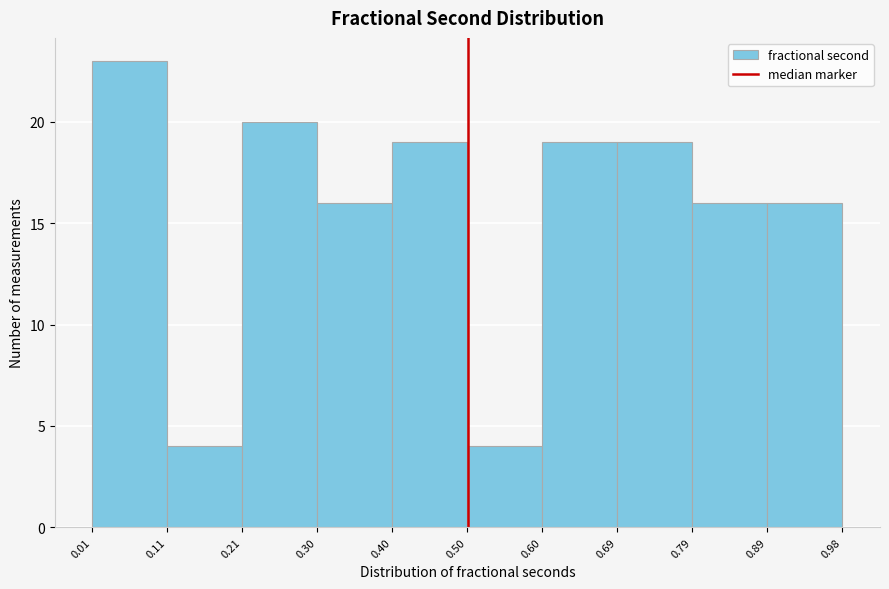

Reading left to right, transcribe this chart: for each bar, give the range it covers on the x-axis and its height. The values are not printed on the chart, so give them approximately, as read against the axis.

0.01 to 0.11: 23
0.11 to 0.21: 4
0.21 to 0.30: 20
0.30 to 0.40: 16
0.40 to 0.50: 19
0.50 to 0.60: 4
0.60 to 0.69: 19
0.69 to 0.79: 19
0.79 to 0.89: 16
0.89 to 0.98: 16